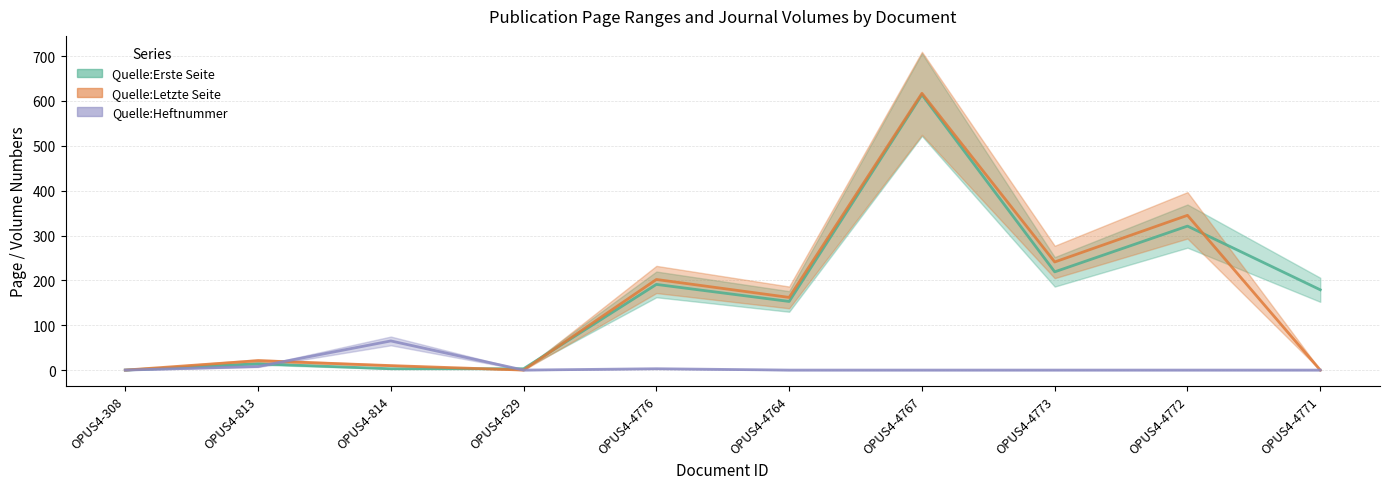

At which category does Quelle:Letzte Seite reach its first local valley?

OPUS4-629